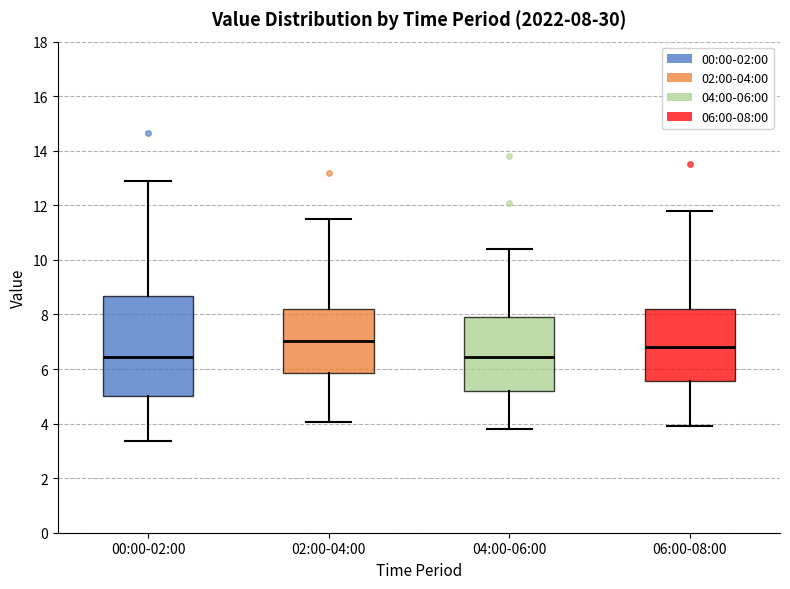

Comparing the boxes themselves (not the whiskers), which one is the tallest?

00:00-02:00